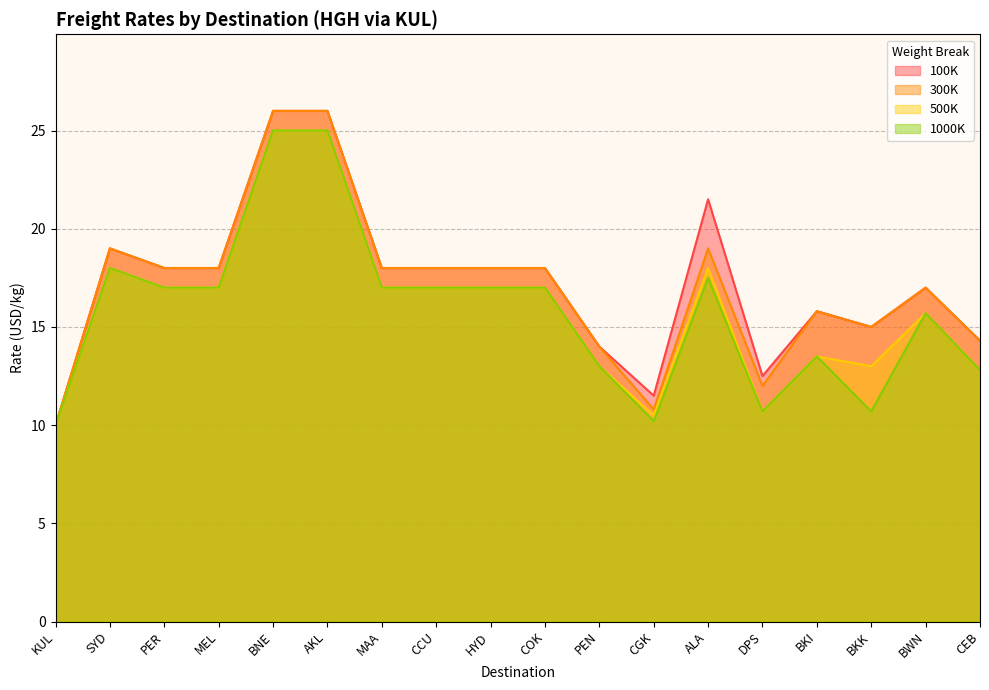

What is the average value of the 1000K series?

15.8